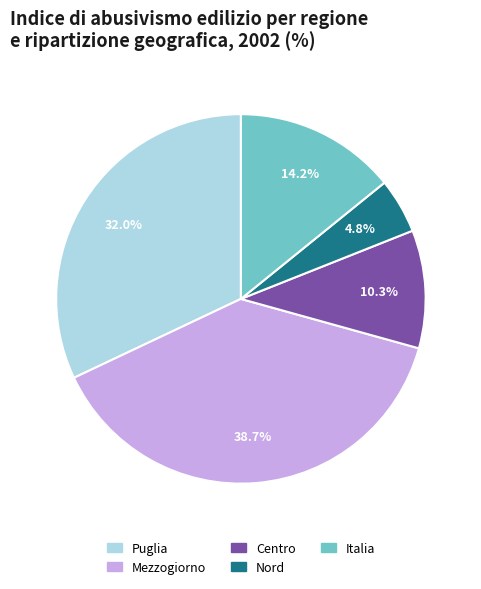

The Nord slice represents 5% of the pie. True or false?

True